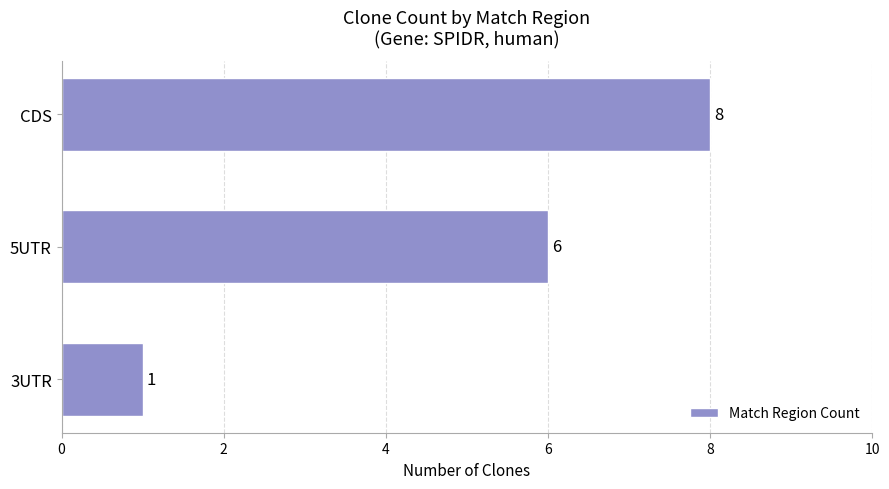

True or false: the data shows 0 at 3UTR.

False